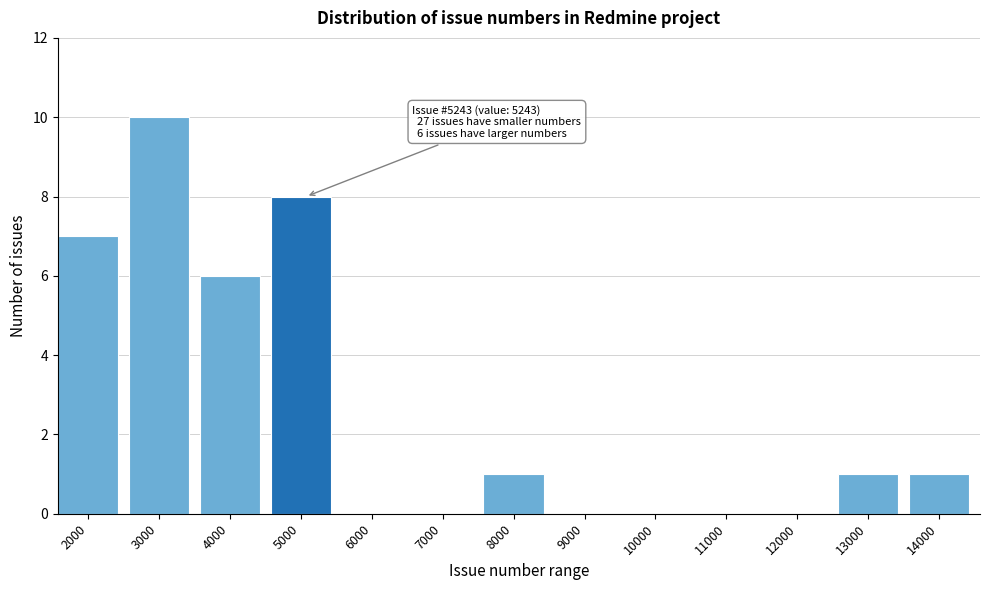

Reading right to left, extract all data points from this chart.

14000=1	13000=1	12000=0	11000=0	10000=0	9000=0	8000=1	7000=0	6000=0	5000=8	4000=6	3000=10	2000=7